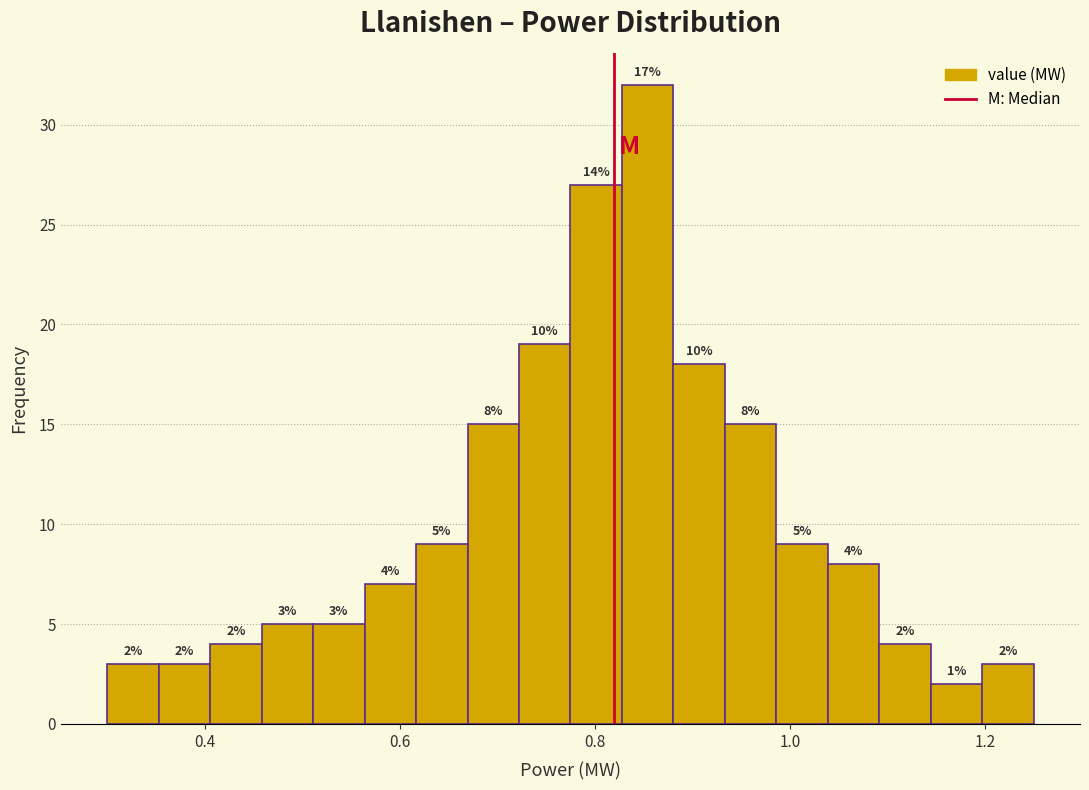

Around what value on the x-axis is the tallest bar? Give the approximate position of its centre, as read against the axis.

0.86